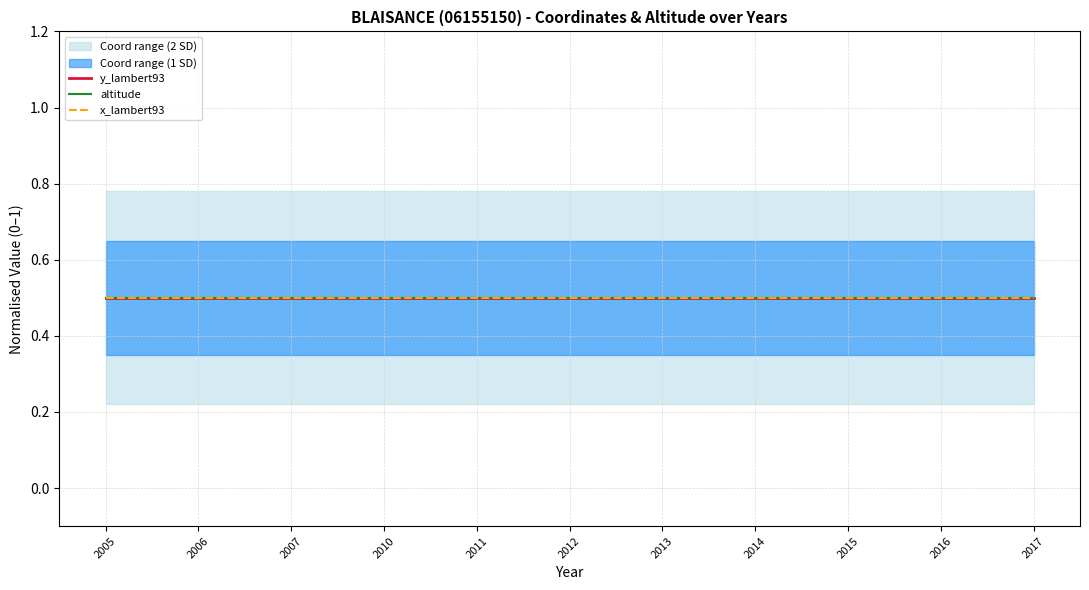

True or false: x_lambert93 and y_lambert93 cross at least once.

False